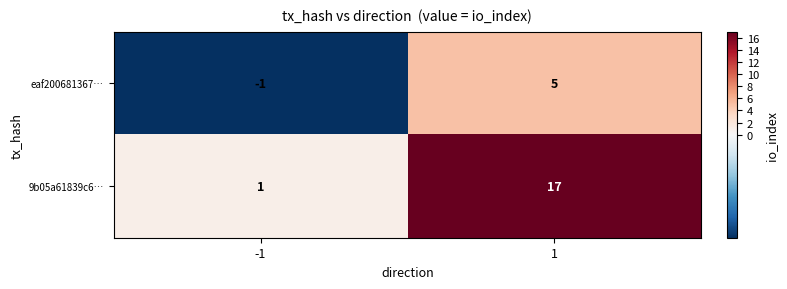

Reading left to right, transcribe all the data shown in this chart.

eaf200681367…: -1	5
9b05a61839c6…: 1	17